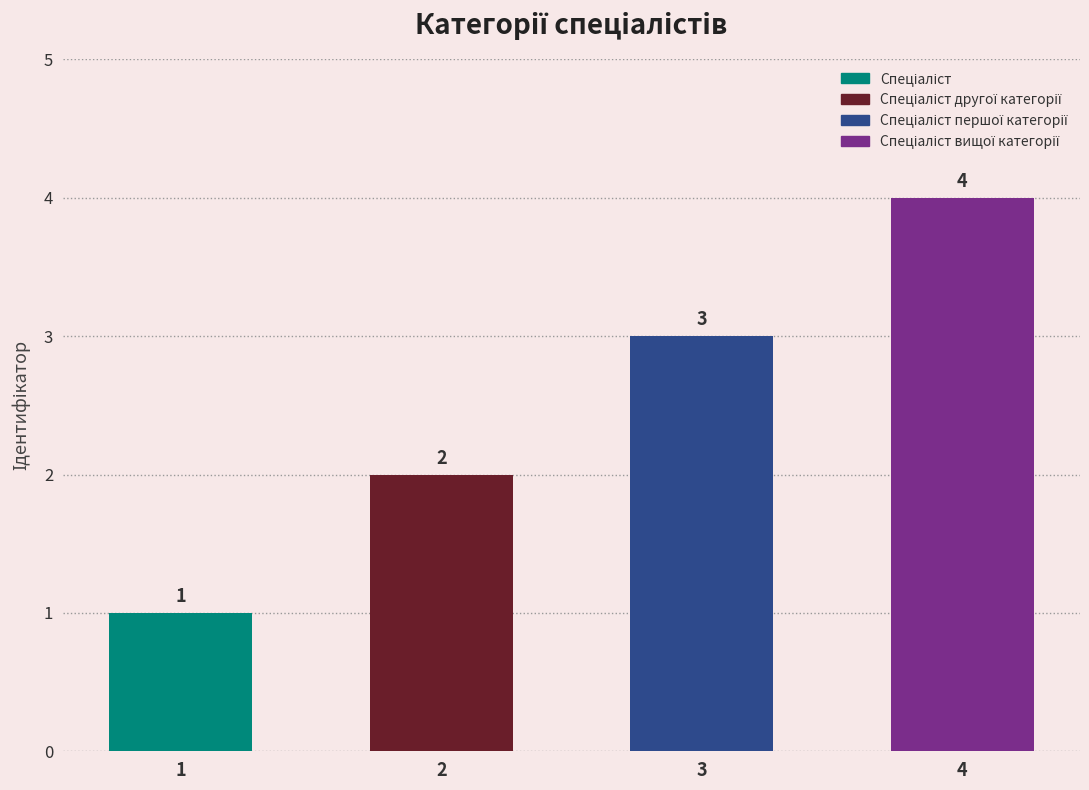

The chart shows a value of 3 at Спеціаліст другої категорії. True or false?

False